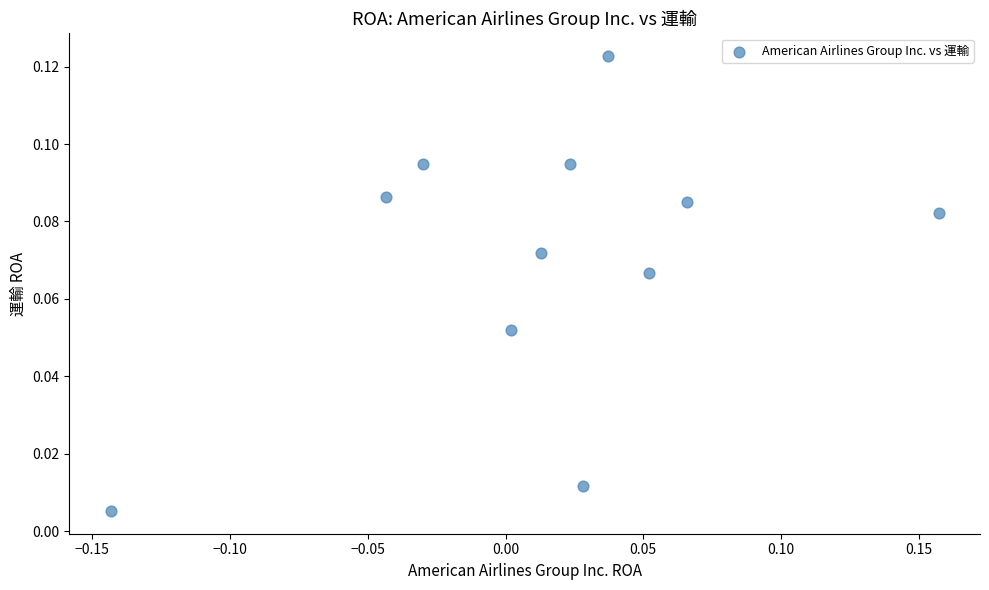

What is the range of X values (max minus min)?

0.3